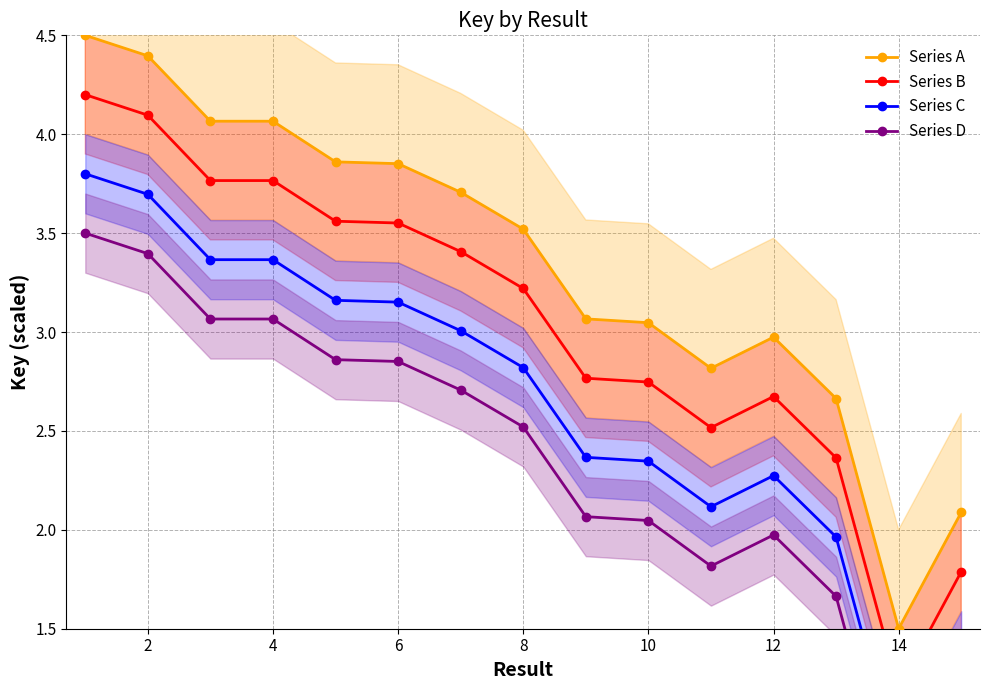

How many data points in Series A are above 3?

10